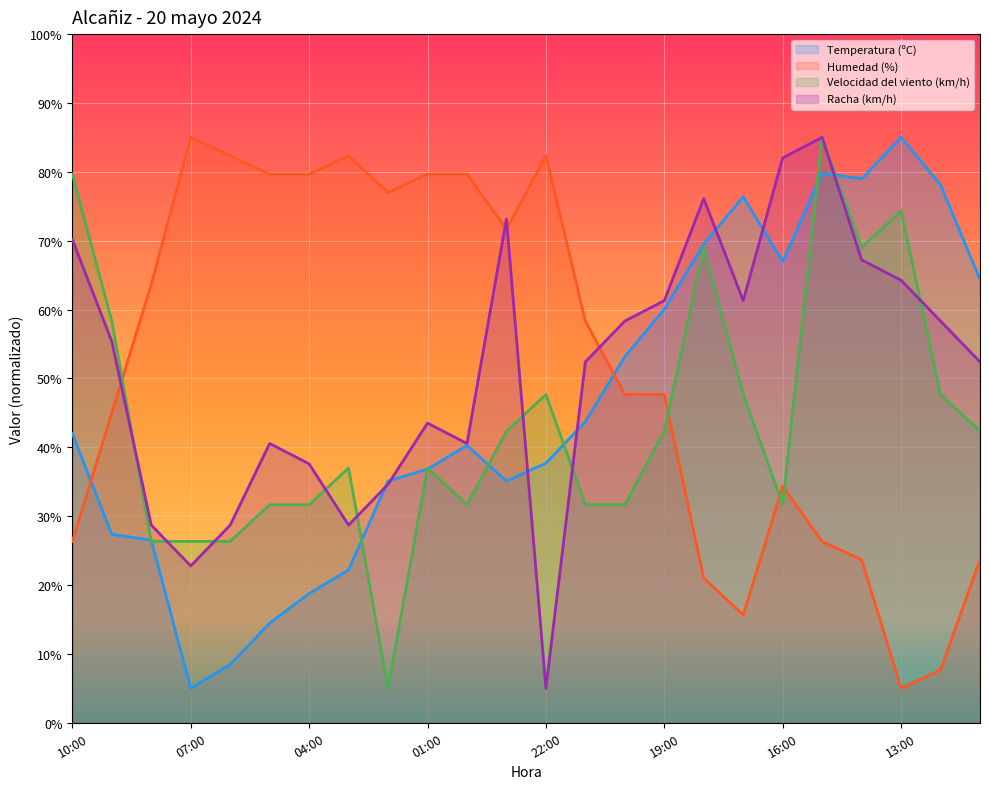

The Velocidad del viento (km/h) series shows 69.0 at 14:00. True or false?

True